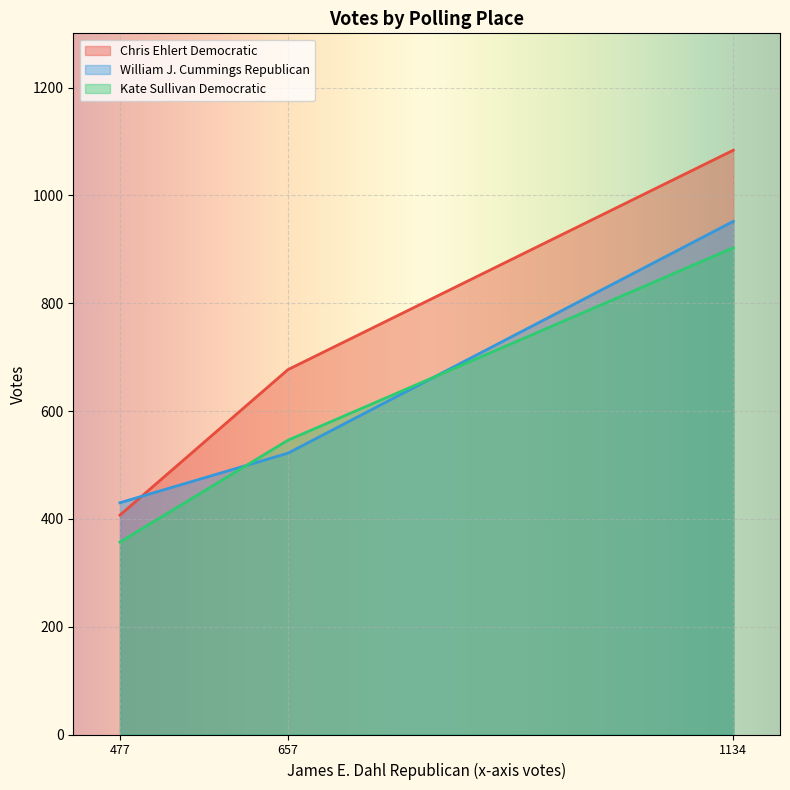

List the labels in order of Chris Ehlert Democratic value, largest first.

1134, 657, 477